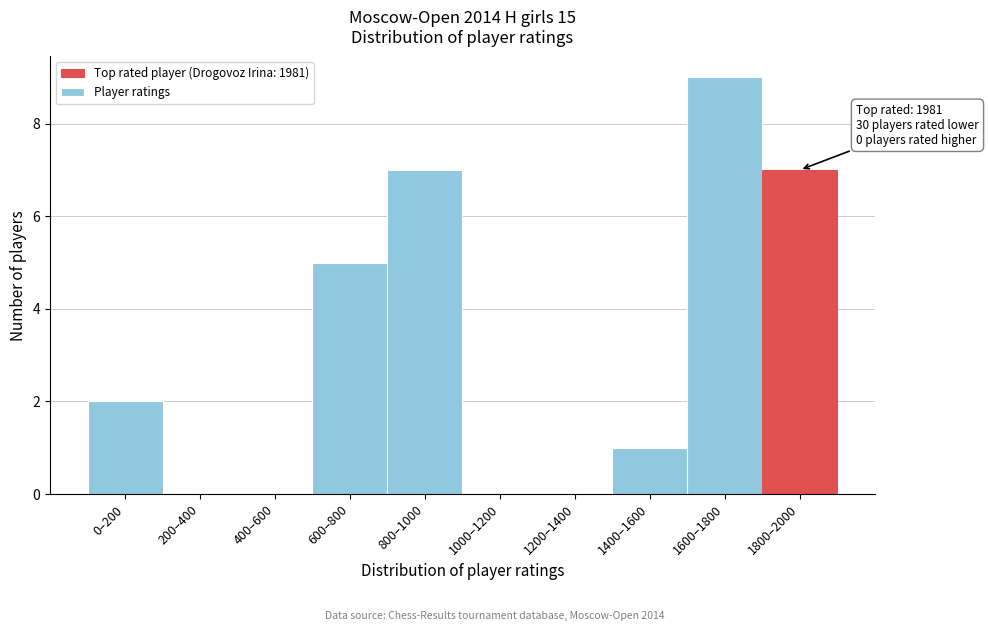

Reading left to right, transcribe all the data shown in this chart.

0–200=2	200–400=0	400–600=0	600–800=5	800–1000=7	1000–1200=0	1200–1400=0	1400–1600=1	1600–1800=9	1800–2000=7